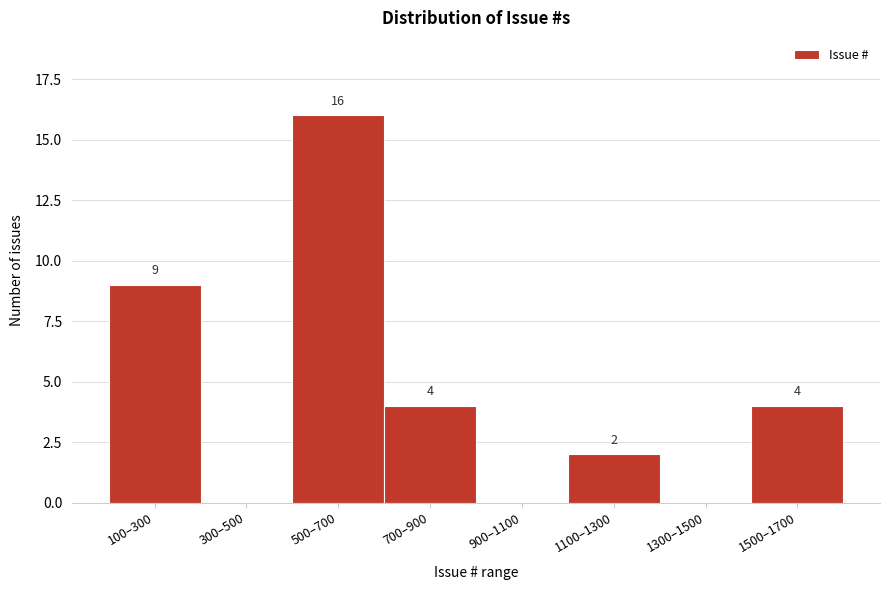

Reading left to right, what are all the values shown in this chart?

100–300=9	300–500=0	500–700=16	700–900=4	900–1100=0	1100–1300=2	1300–1500=0	1500–1700=4